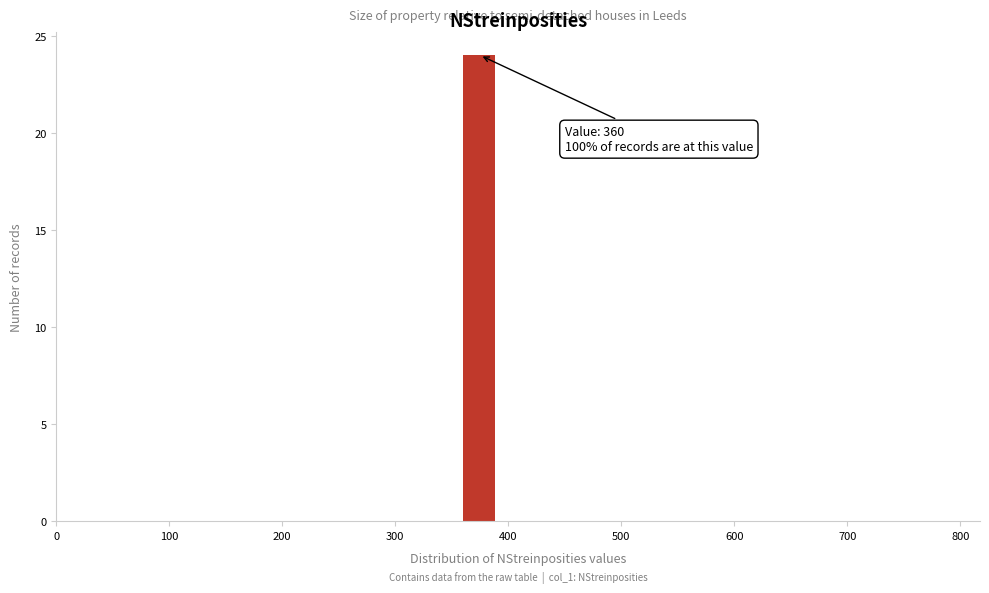

Read against the x-axis, roughly where is the centre of the tallest bar?

370